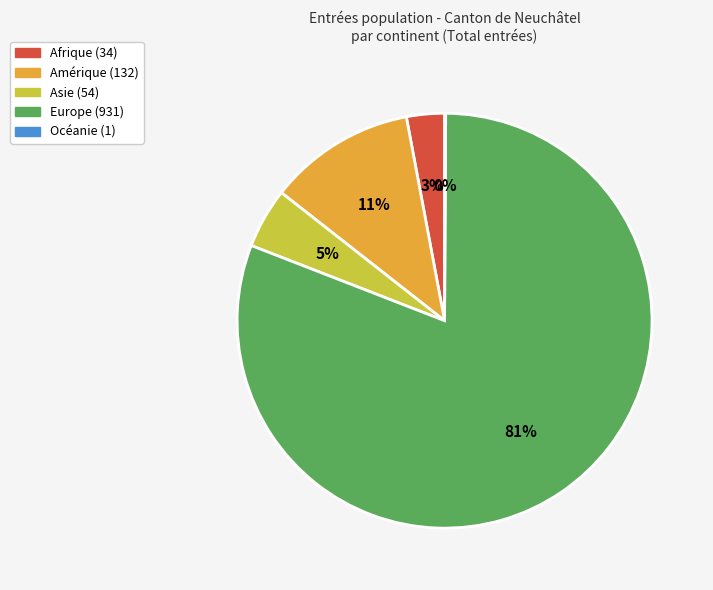

To the nearest percent, what is the difference between the largest and smallest slice percentages?

81%